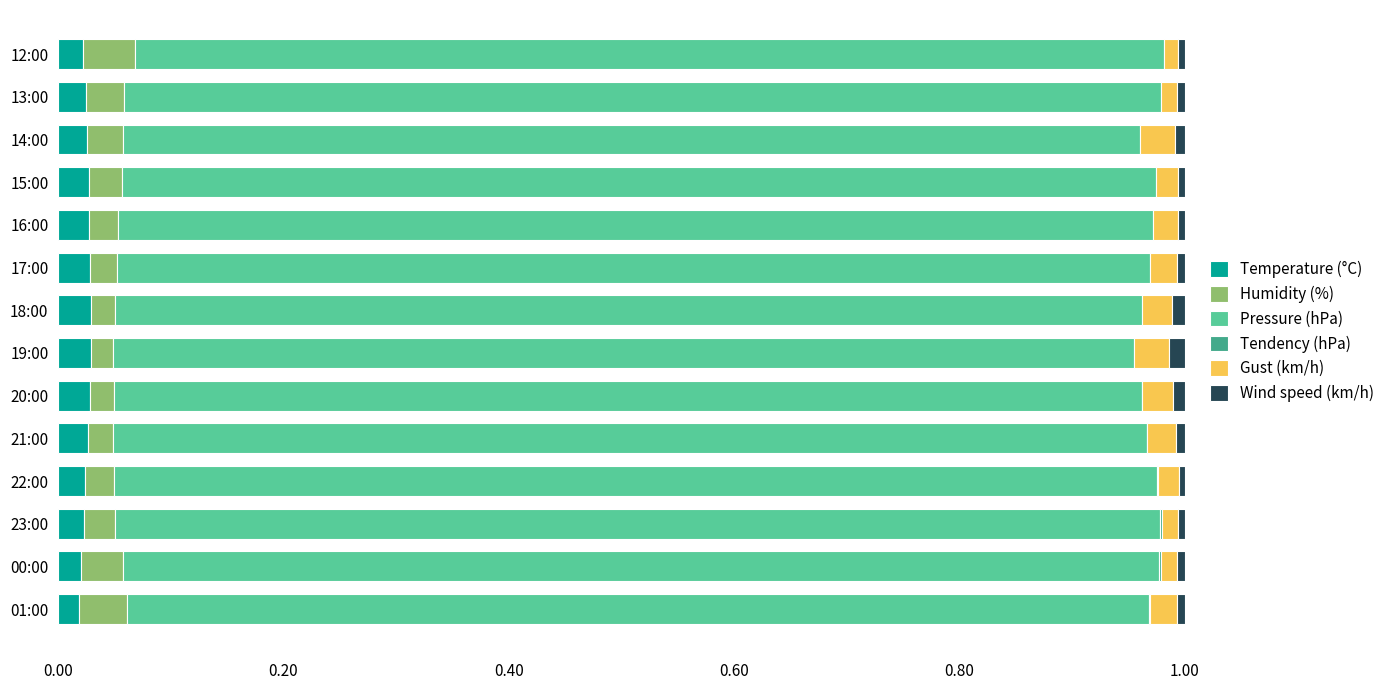

Rank the series by their maximum value, from lowest to highest.

Tendency (hPa), Wind speed (km/h), Temperature (°C), Gust (km/h), Humidity (%), Pressure (hPa)